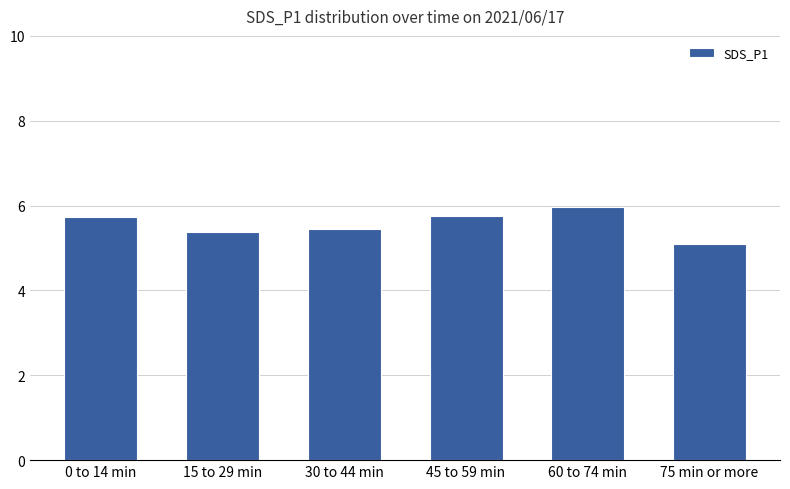

What is the sum of all values?

33.4